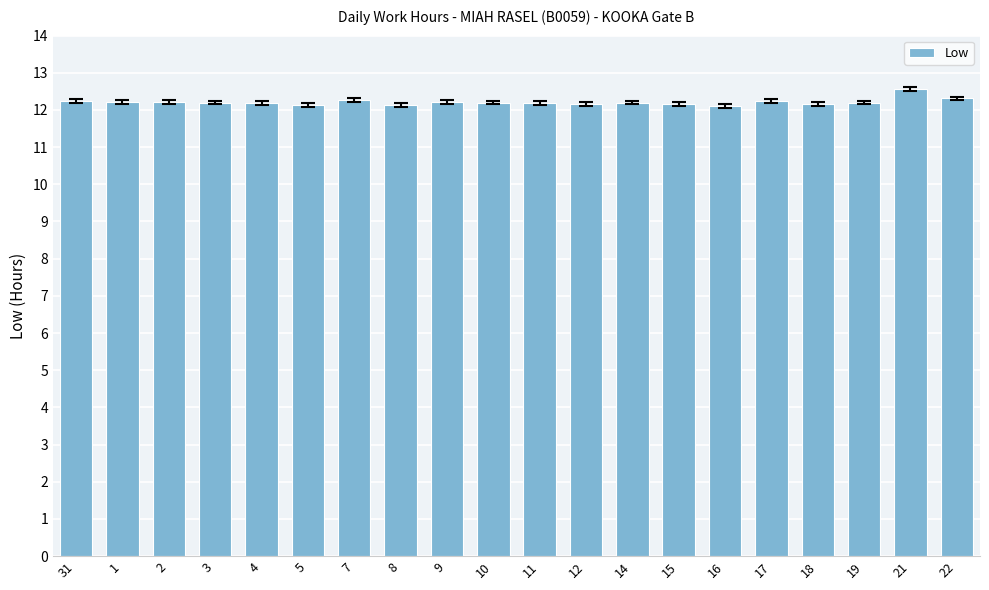

What is the value of the 19th bar from the left?

12.6